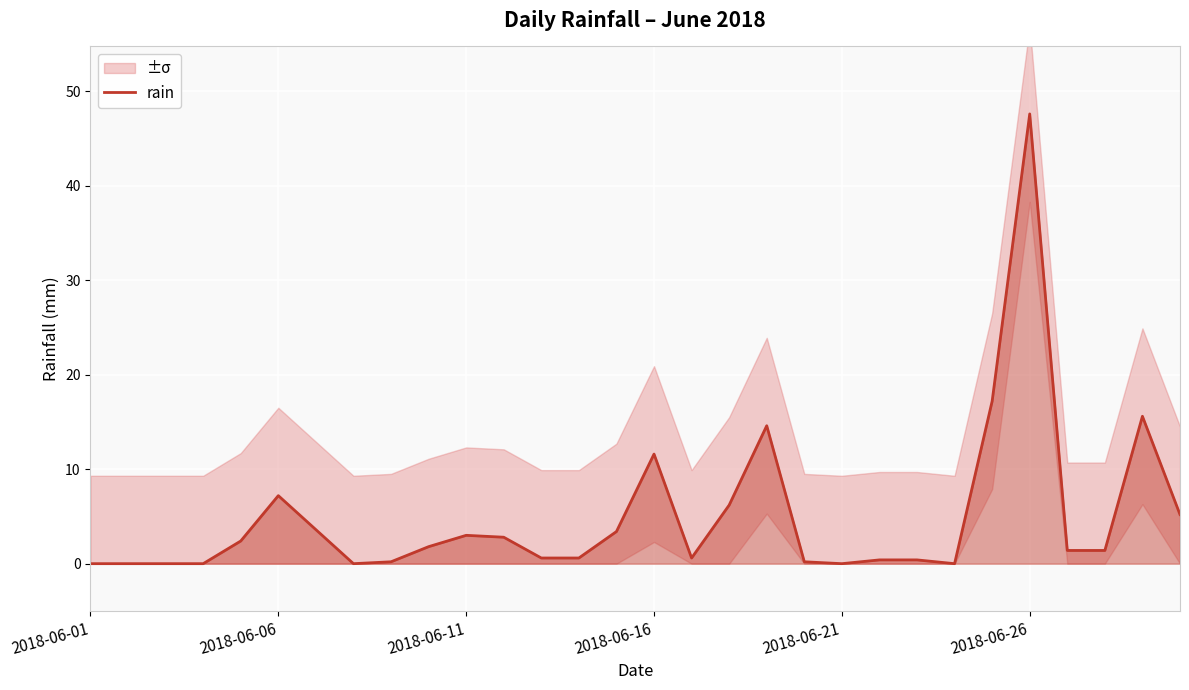

What is the ratio of the value at 24 to the value at 17?

2.8